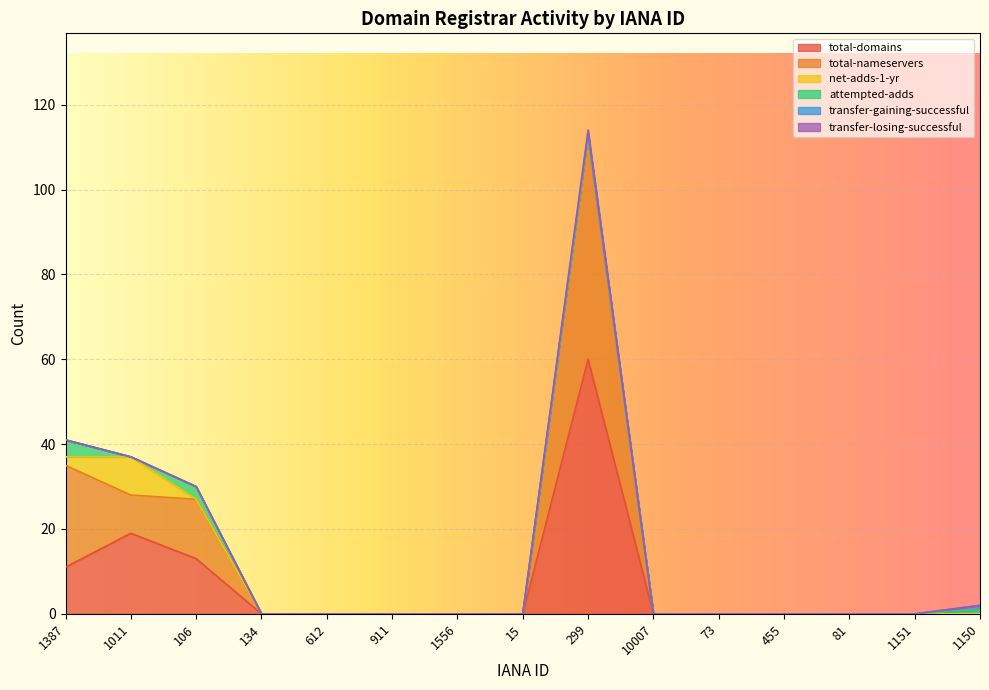

Reading left to right, extract all data points from this chart.

total-domains: 1387=11	1011=19	106=13	134=0	612=0	911=0	1556=0	15=0	299=60	10007=0	73=0	455=0	81=0	1151=0	1150=0
total-nameservers: 1387=24	1011=9	106=14	134=0	612=0	911=0	1556=0	15=0	299=52	10007=0	73=0	455=0	81=0	1151=0	1150=0
net-adds-1-yr: 1387=2	1011=9	106=0	134=0	612=0	911=0	1556=0	15=0	299=1	10007=0	73=0	455=0	81=0	1151=0	1150=0
attempted-adds: 1387=4	1011=0	106=3	134=0	612=0	911=0	1556=0	15=0	299=0	10007=0	73=0	455=0	81=0	1151=0	1150=1
transfer-gaining-successful: 1387=0	1011=0	106=0	134=0	612=0	911=0	1556=0	15=0	299=0	10007=0	73=0	455=0	81=0	1151=0	1150=1
transfer-losing-successful: 1387=0	1011=0	106=0	134=0	612=0	911=0	1556=0	15=0	299=1	10007=0	73=0	455=0	81=0	1151=0	1150=0